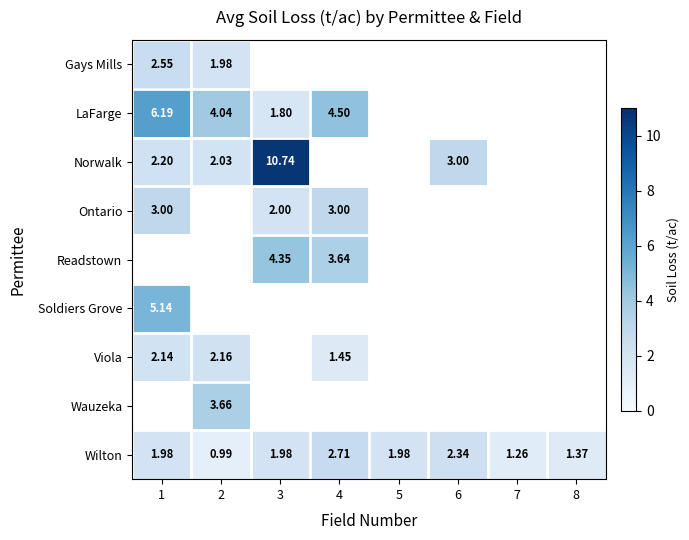

At which label does Wilton reach its minimum?

2